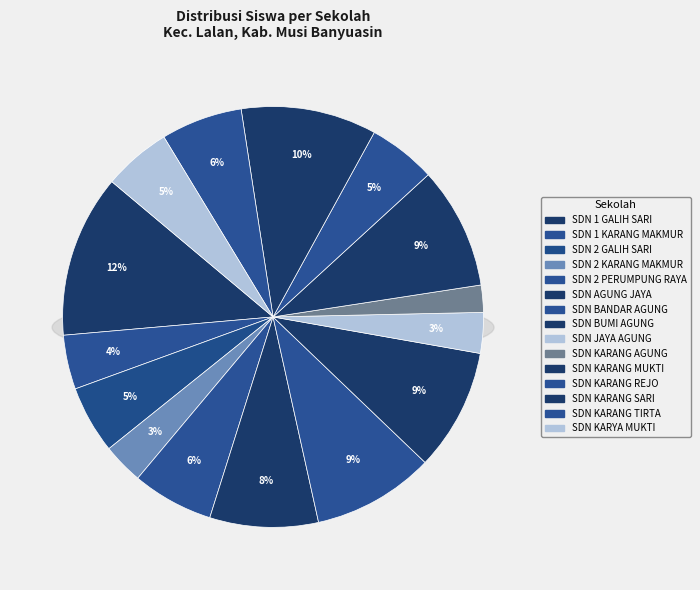

Is there a majority slice in this chart?

No